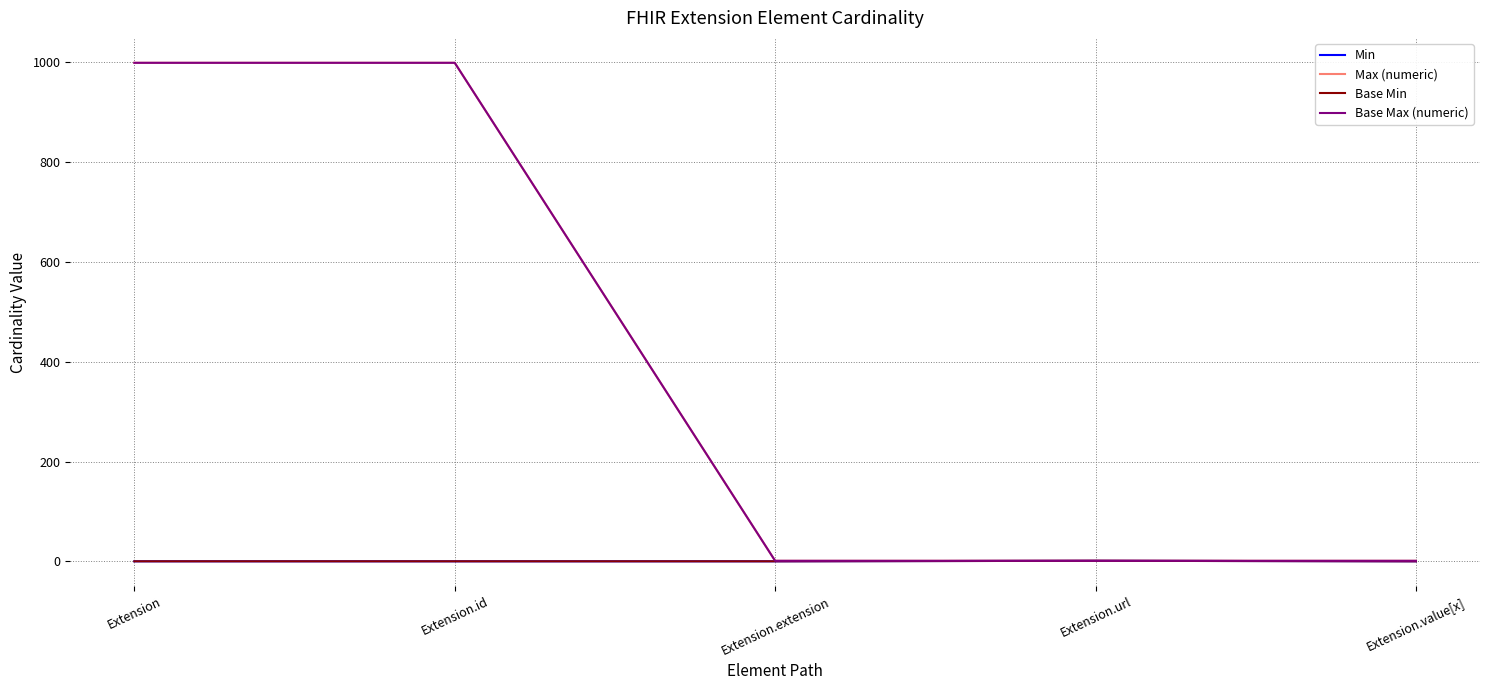

True or false: Min and Base Max (numeric) cross at least once.

False